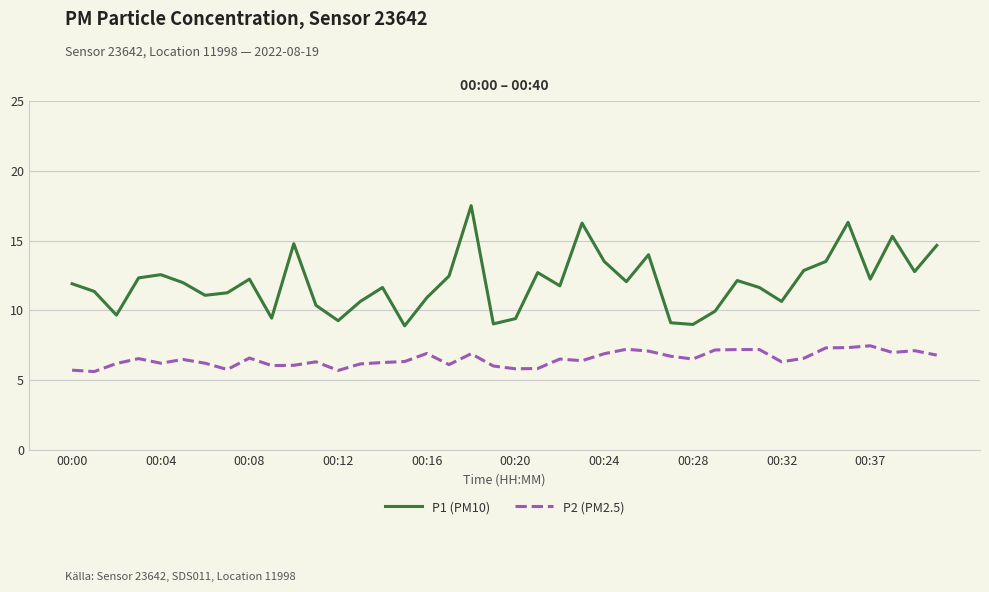

Rank the series by their maximum value, from highest to lowest.

P1 (PM10), P2 (PM2.5)